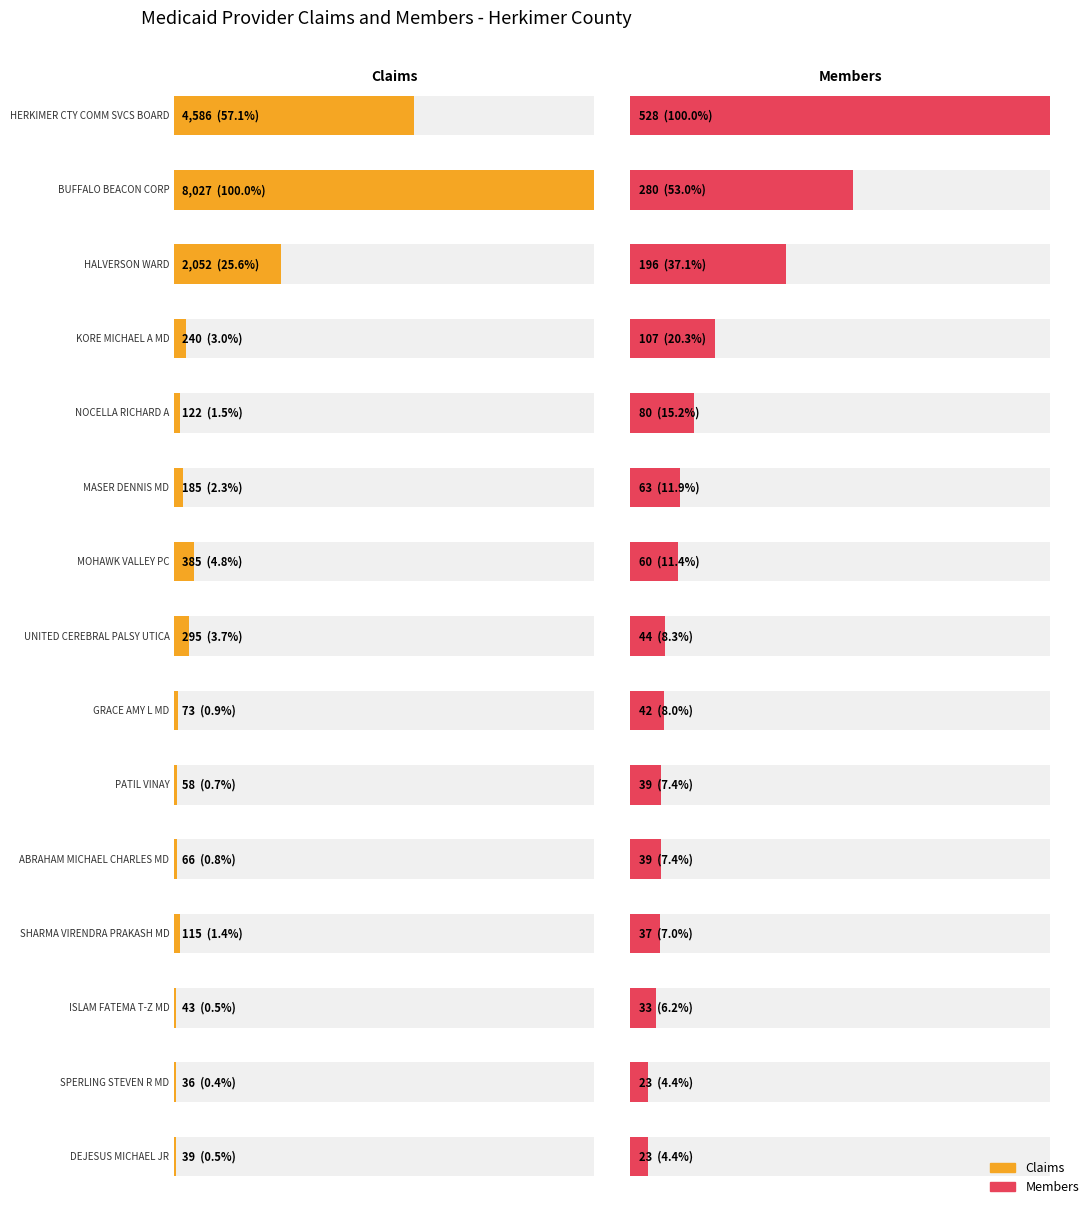

Which category has the highest value in the Claims series?

BUFFALO BEACON CORP